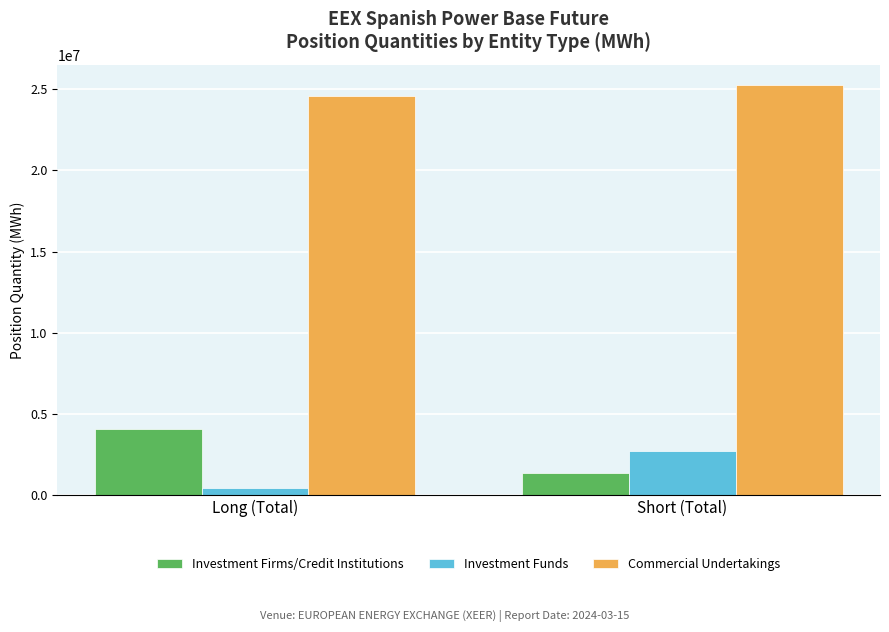

Rank the categories by Investment Firms/Credit Institutions value from lowest to highest.

Short (Total), Long (Total)